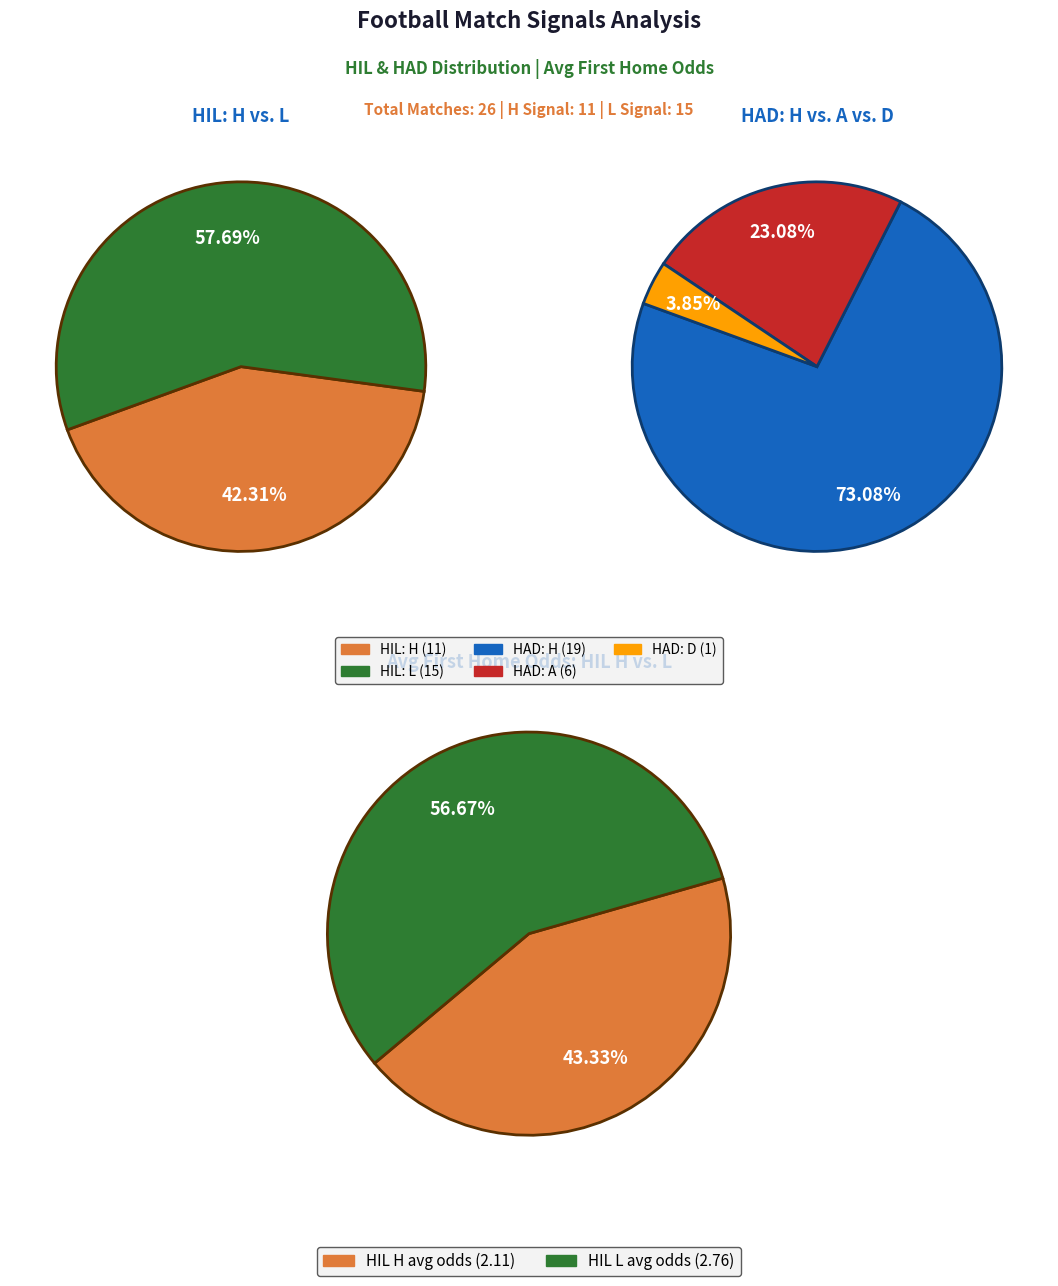

Count the number of slices in the pie.

3